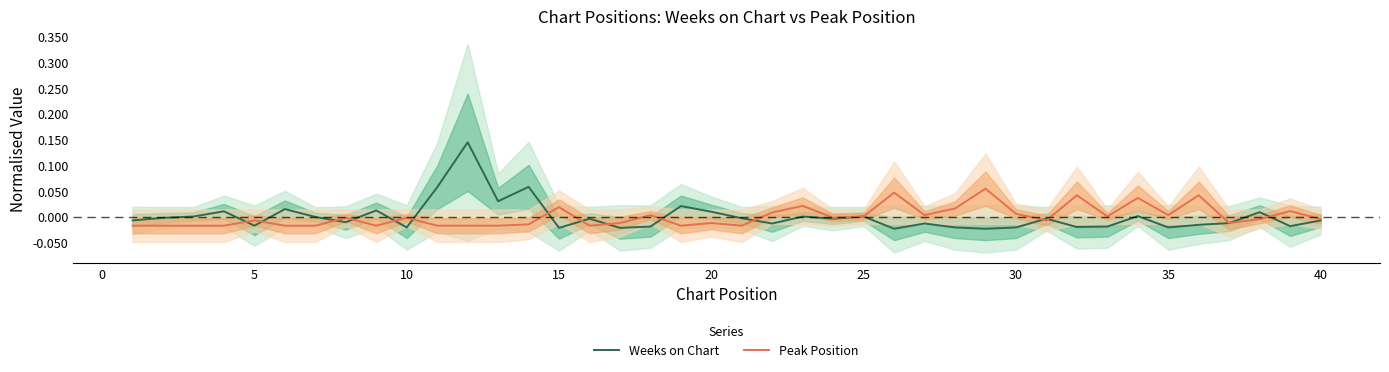

True or false: Peak Position has a value of -0.0 at 20.

False